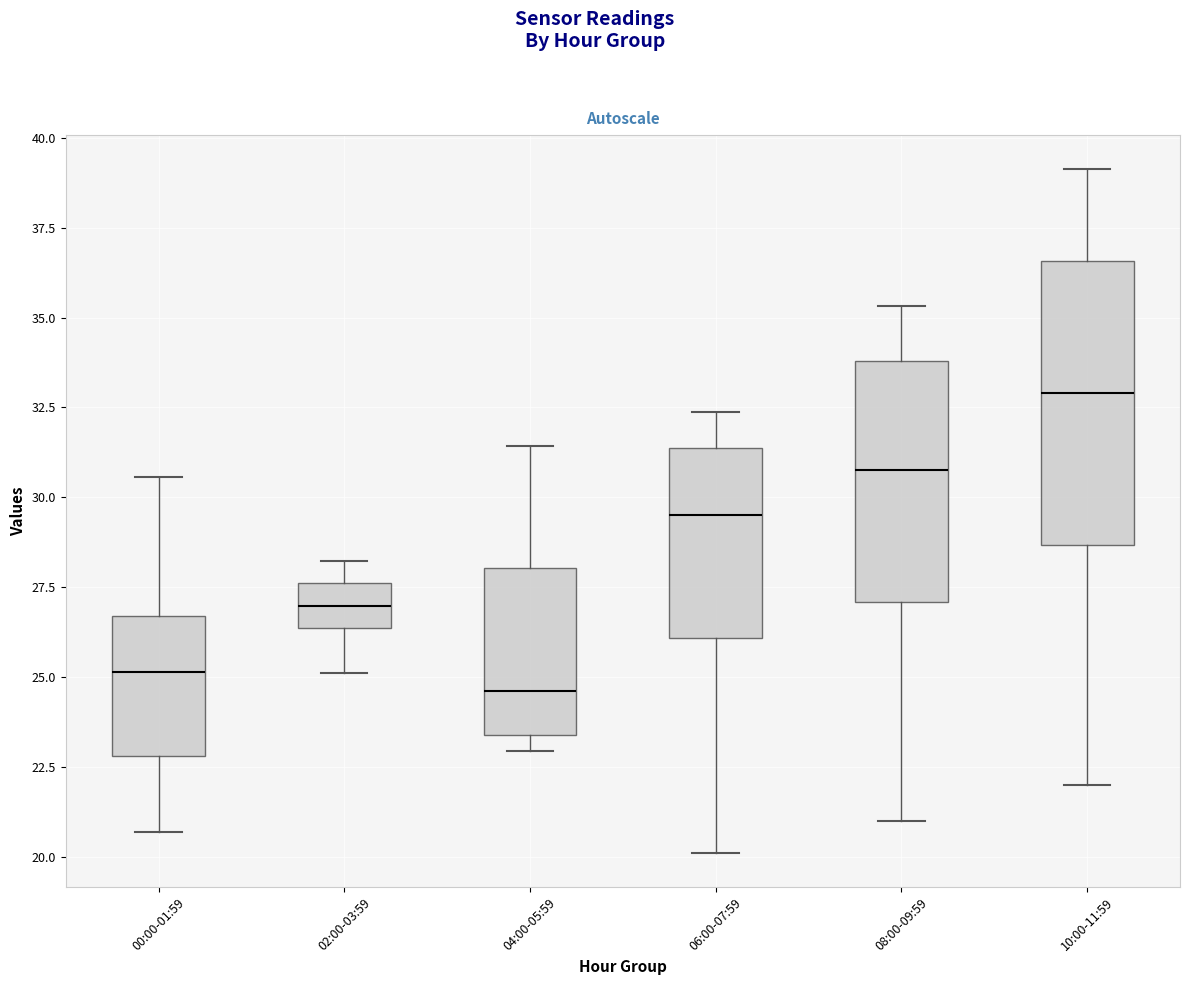

Which box's median line is the highest?

10:00-11:59